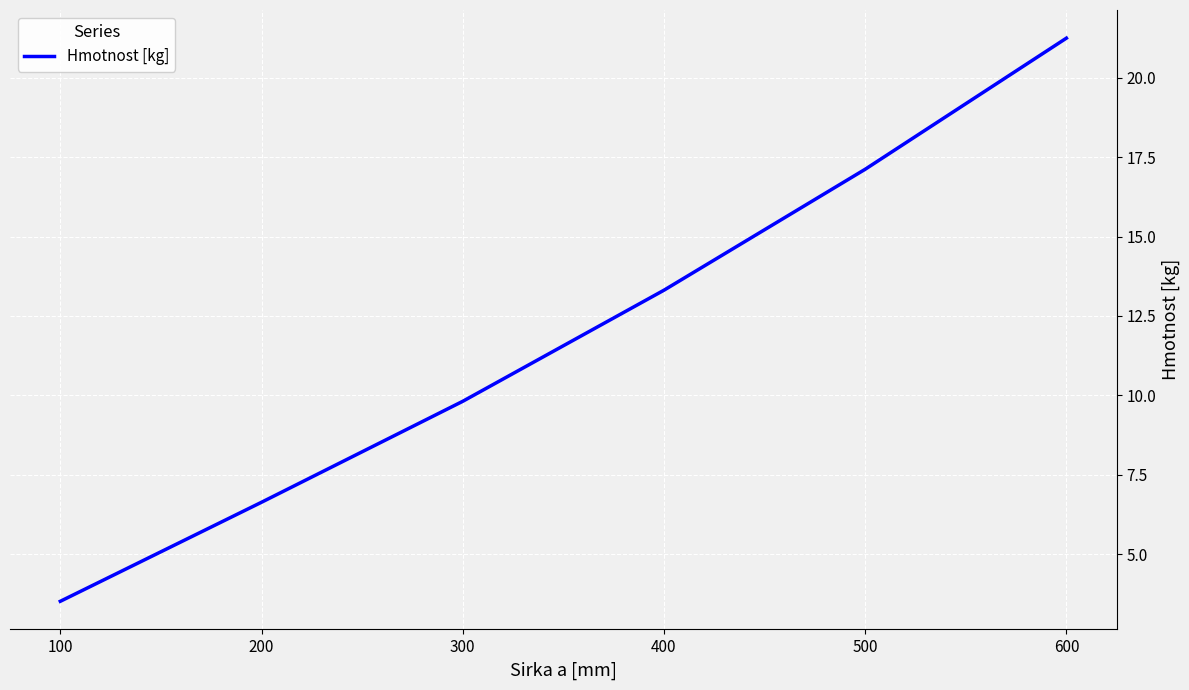

What is the minimum value shown in the chart?

3.5